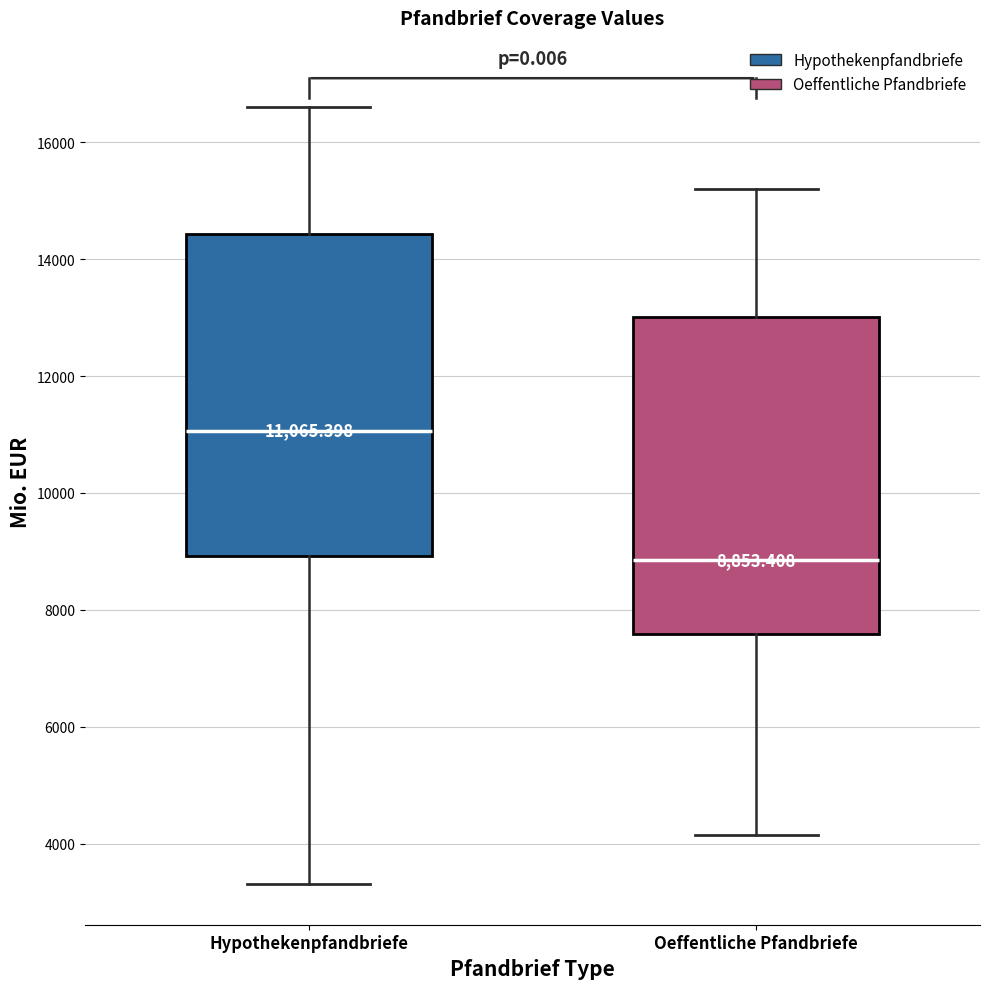

Which box's median line is the lowest?

Oeffentliche Pfandbriefe